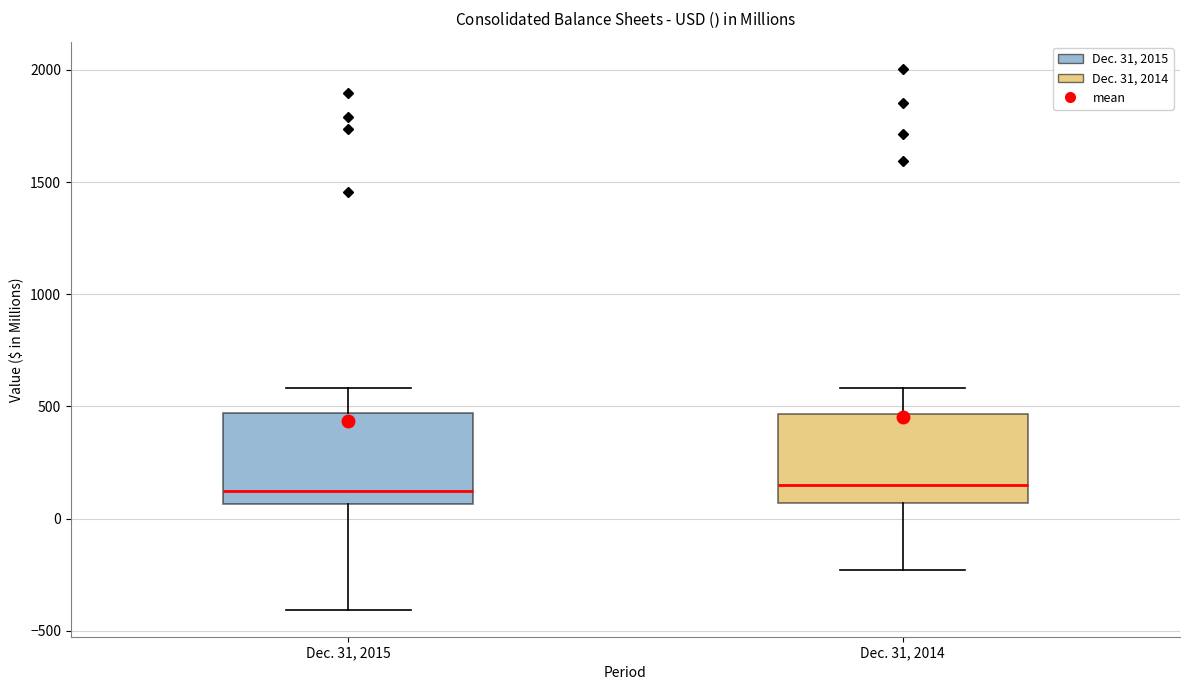

Where is the lower edge of the box for Dec. 31, 2015 on the y-axis? The values are not printed on the chart, so give them approximately, as read against the axis.

50